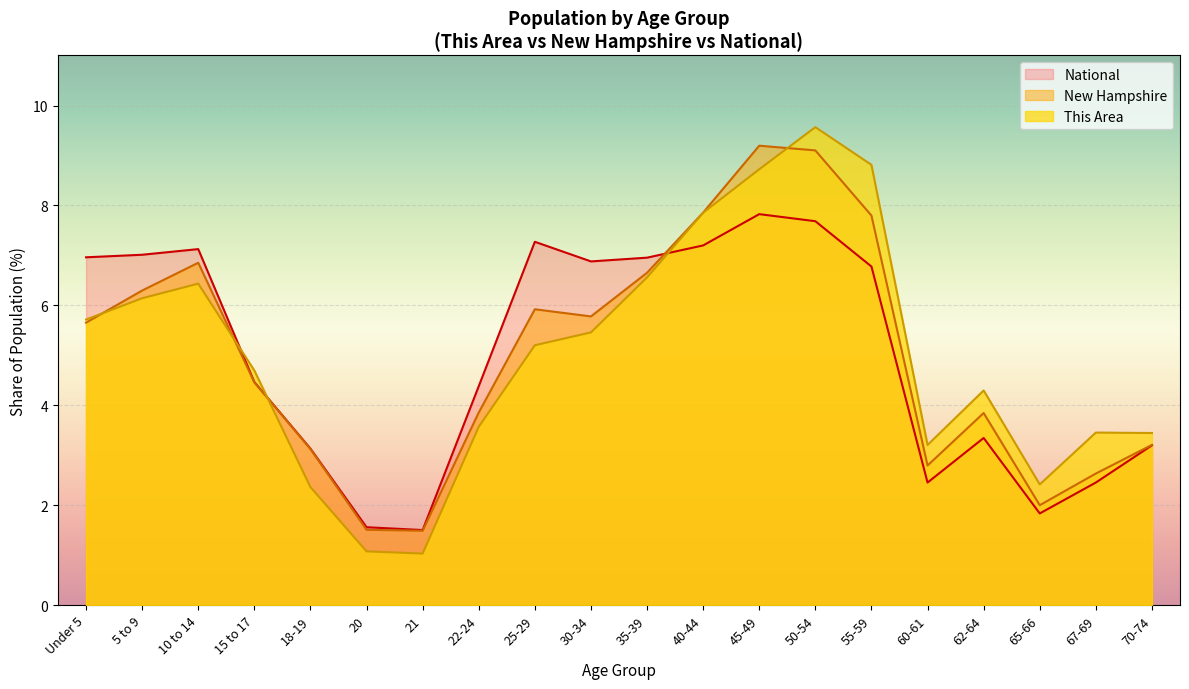

What is the lowest value of the This Area series?

1.0